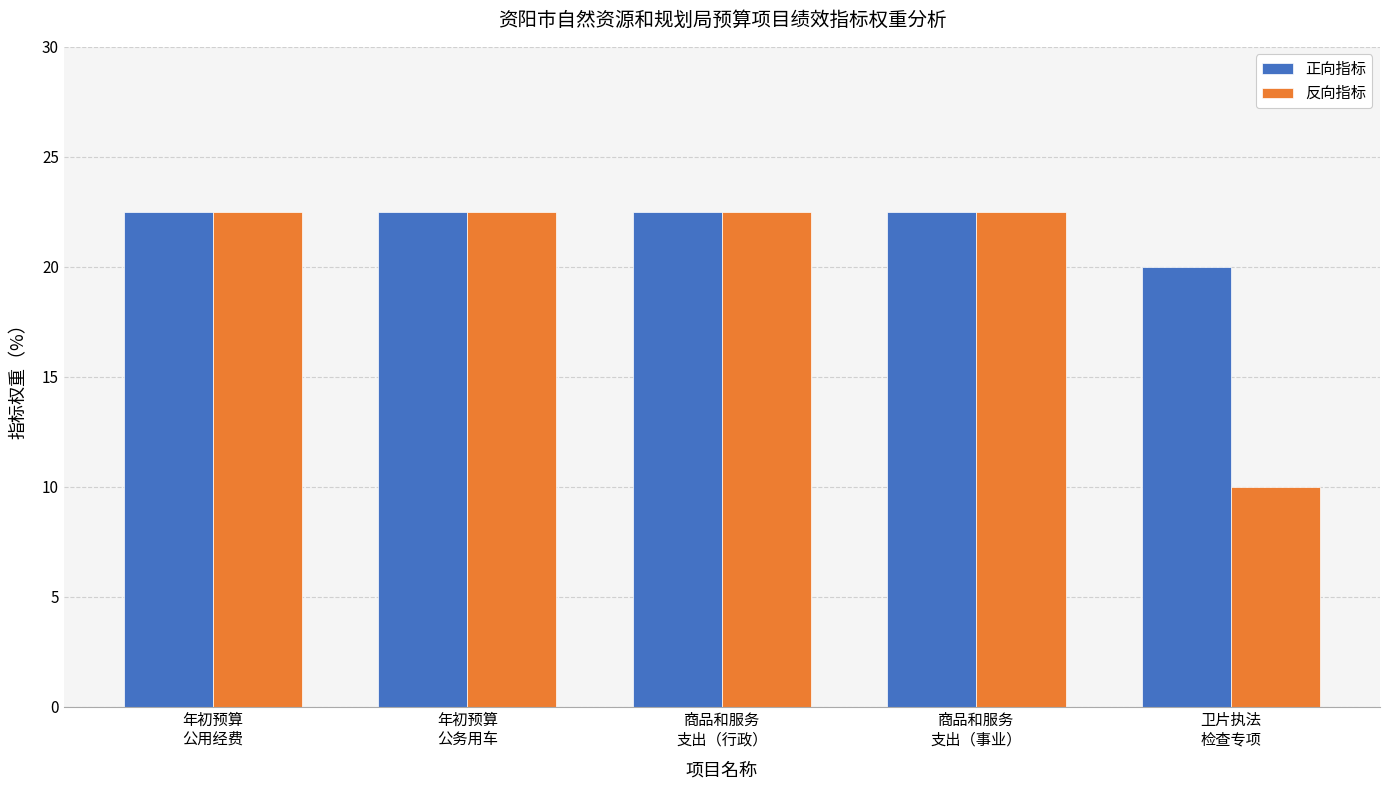

Which series has the widest spread of values?

反向指标